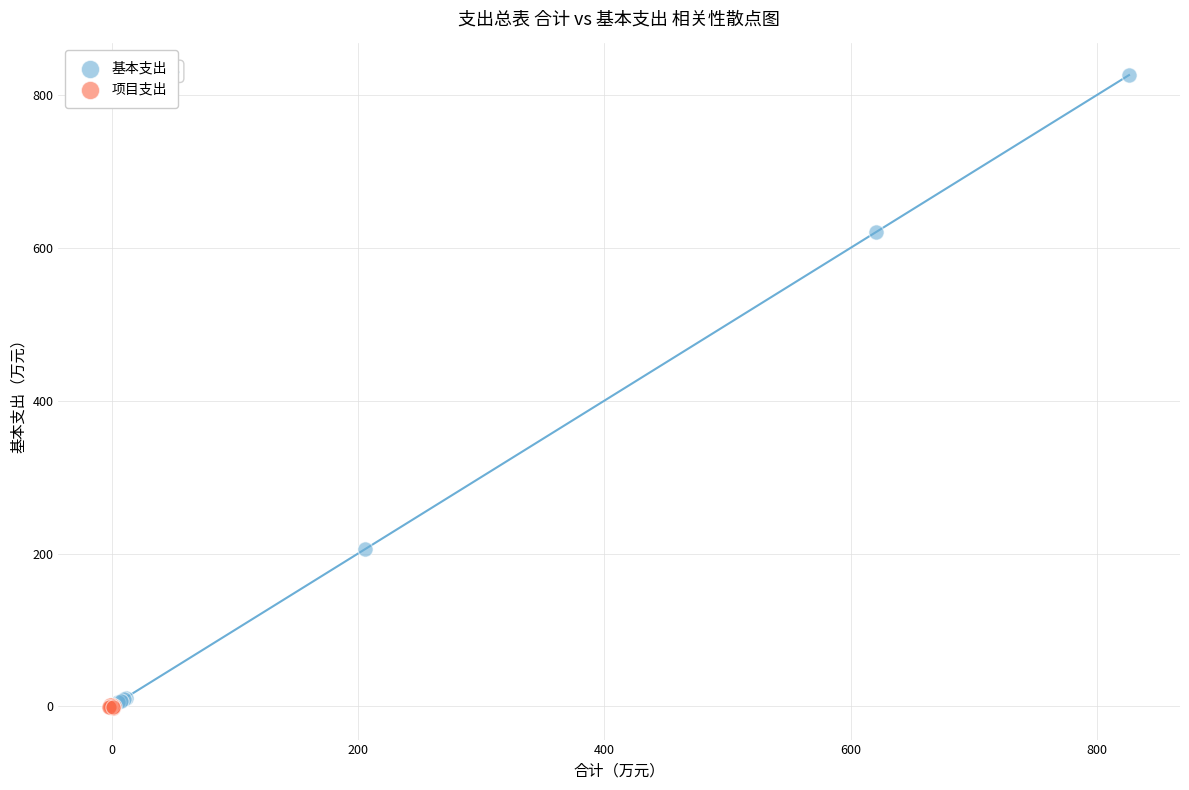

Which series reaches the maximum Y coordinate?

基本支出